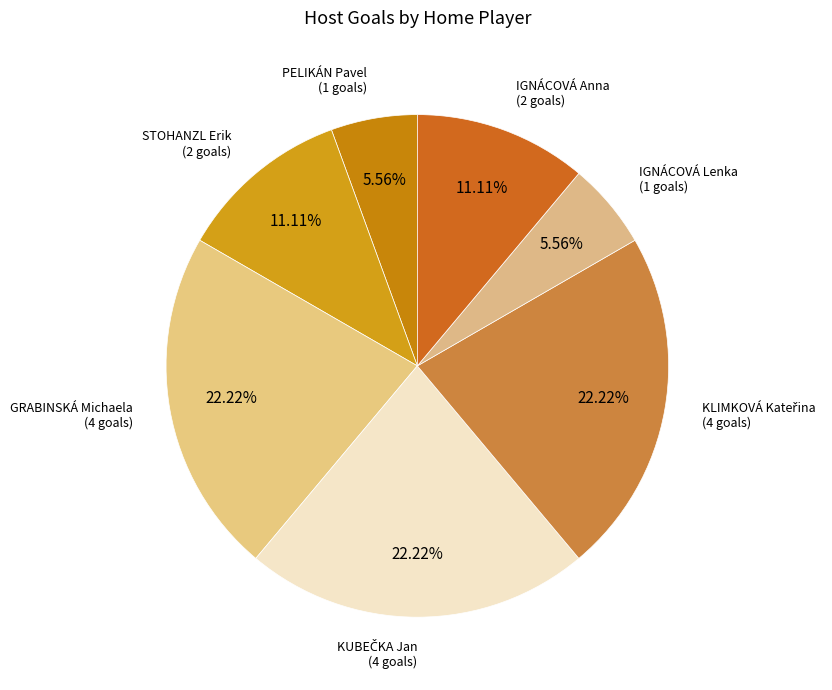

How many slices are in this pie chart?

7